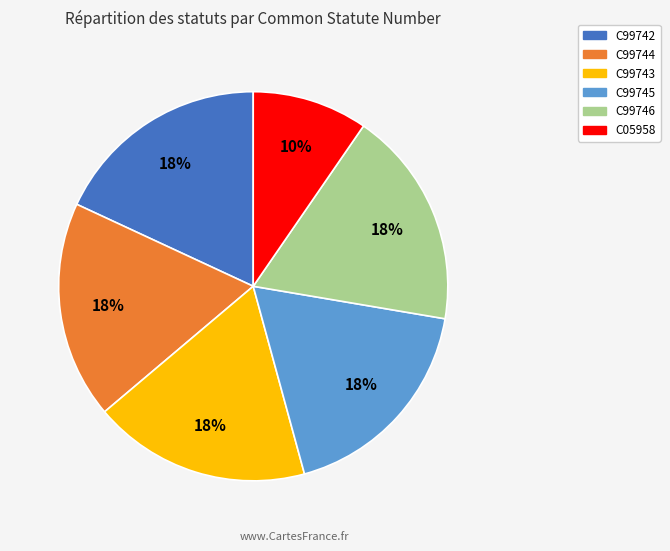

To the nearest percent, what is the combined percentage of C99746 and C99744?

36%